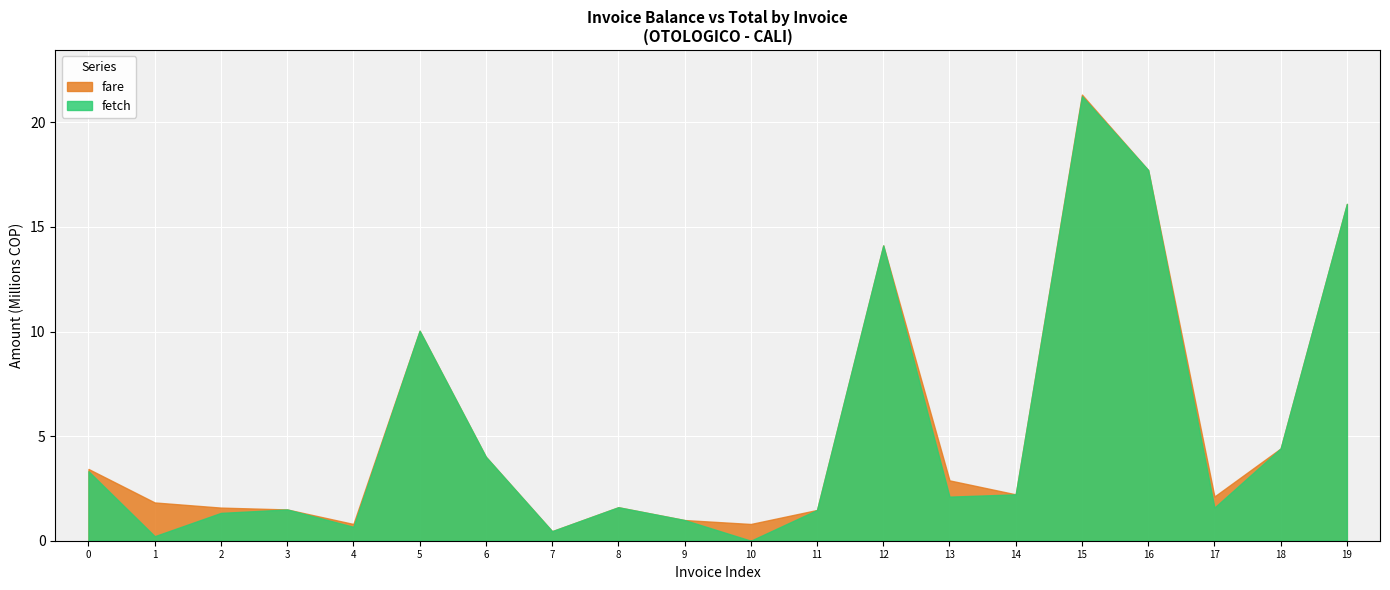

The value of IPSSaldoFactura at ABR-2024 FE-23166 is 659461. True or false?

False